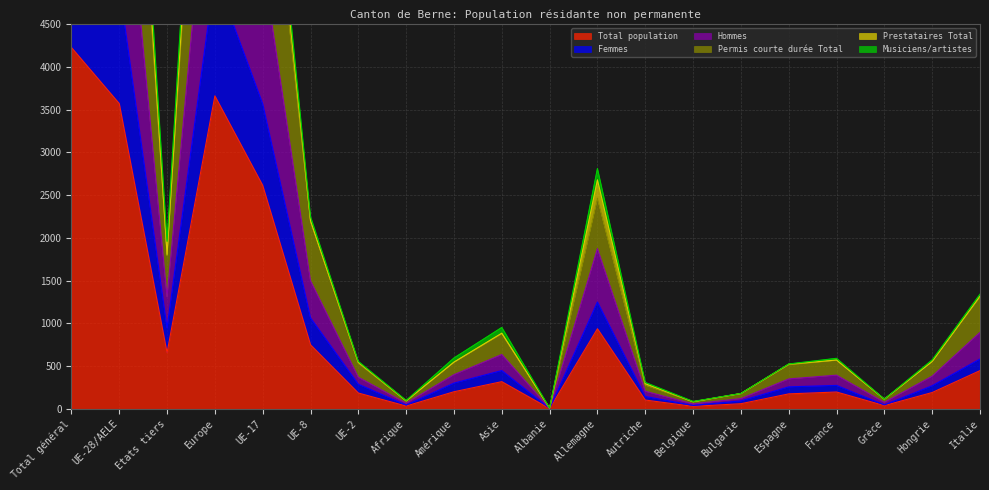

Between Autriche and France, which is larger?

France